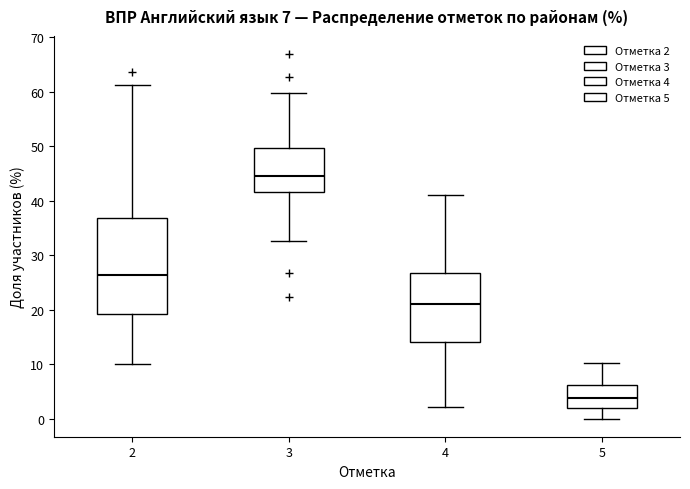

Which box has the highest median line?

3